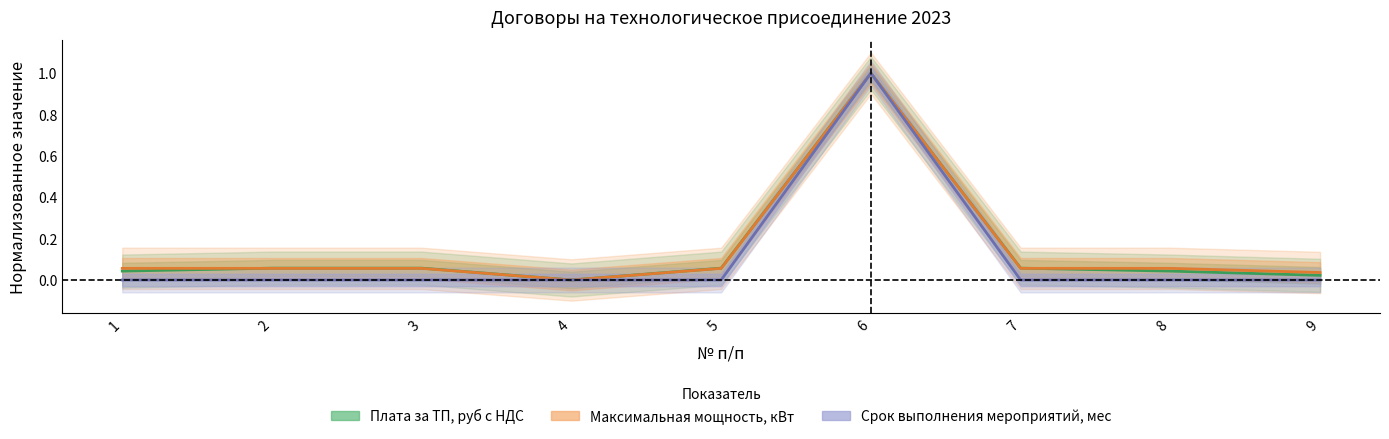

What is the difference between the maximum and second lowest values in the Срок выполнения мероприятий, мес series?

1.0